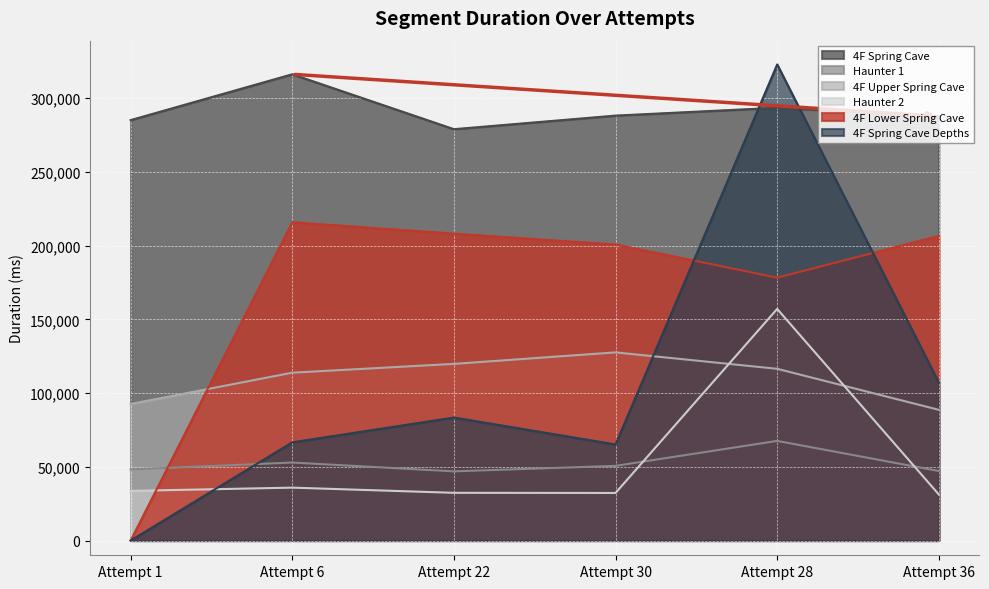

What is the greatest value displayed?

322946